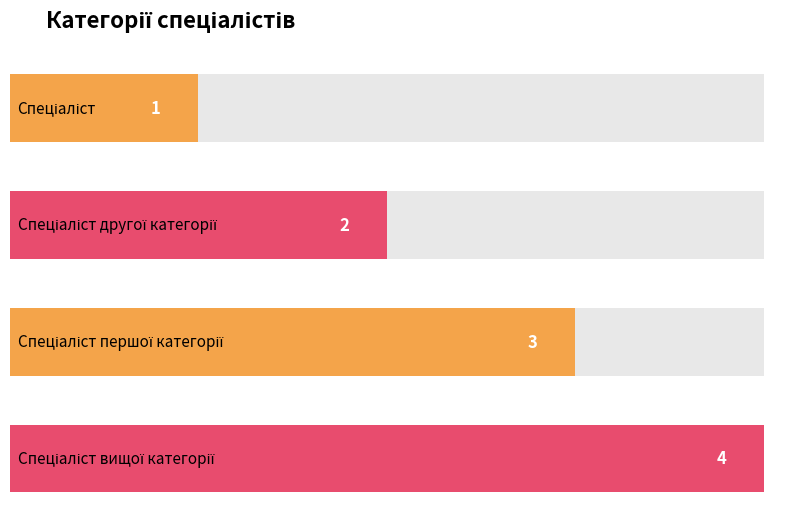

What is the difference between the values at Спеціаліст and Спеціаліст першої категорії?

2